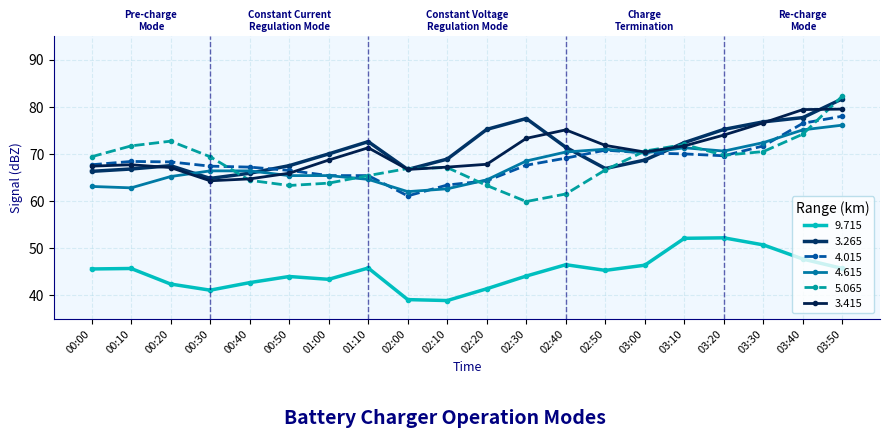

Which series has the largest range (max minus min)?

5.065